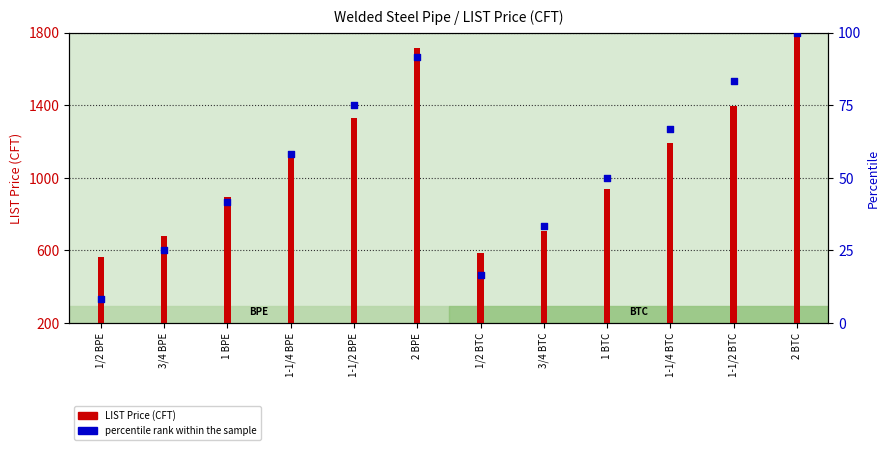

Between 2 BPE and 1 BPE, which is larger?

2 BPE